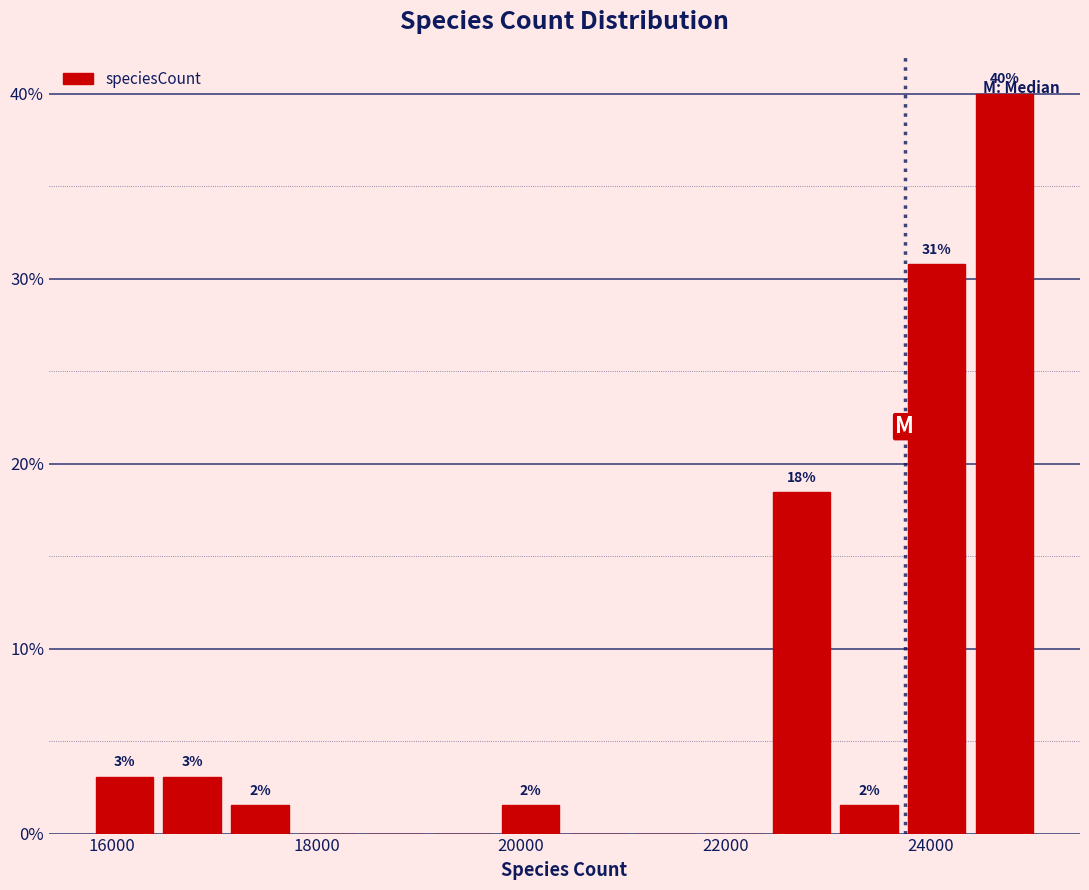

Read against the x-axis, roughly where is the centre of the tallest bar?

24800